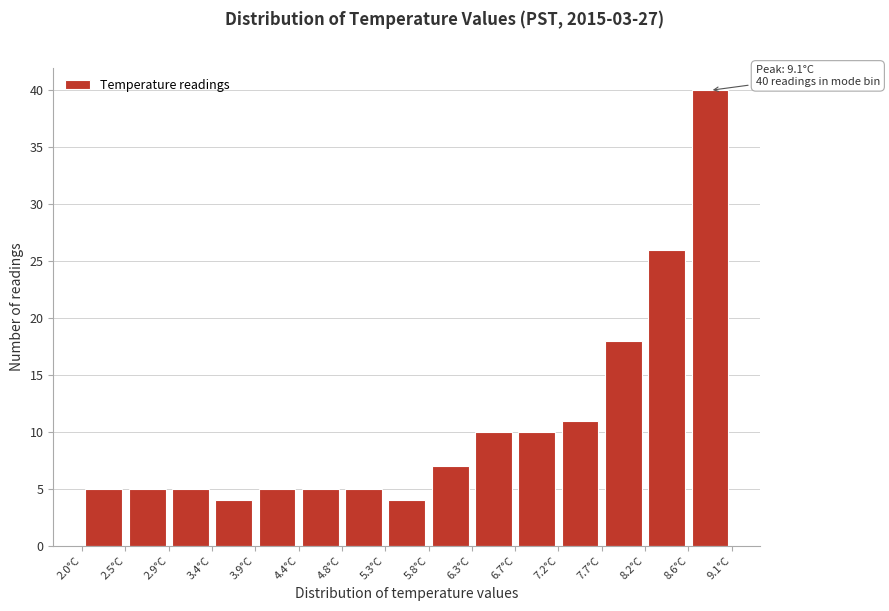

Over which range of the x-axis is the bar tallest?

8.65 to 9.10